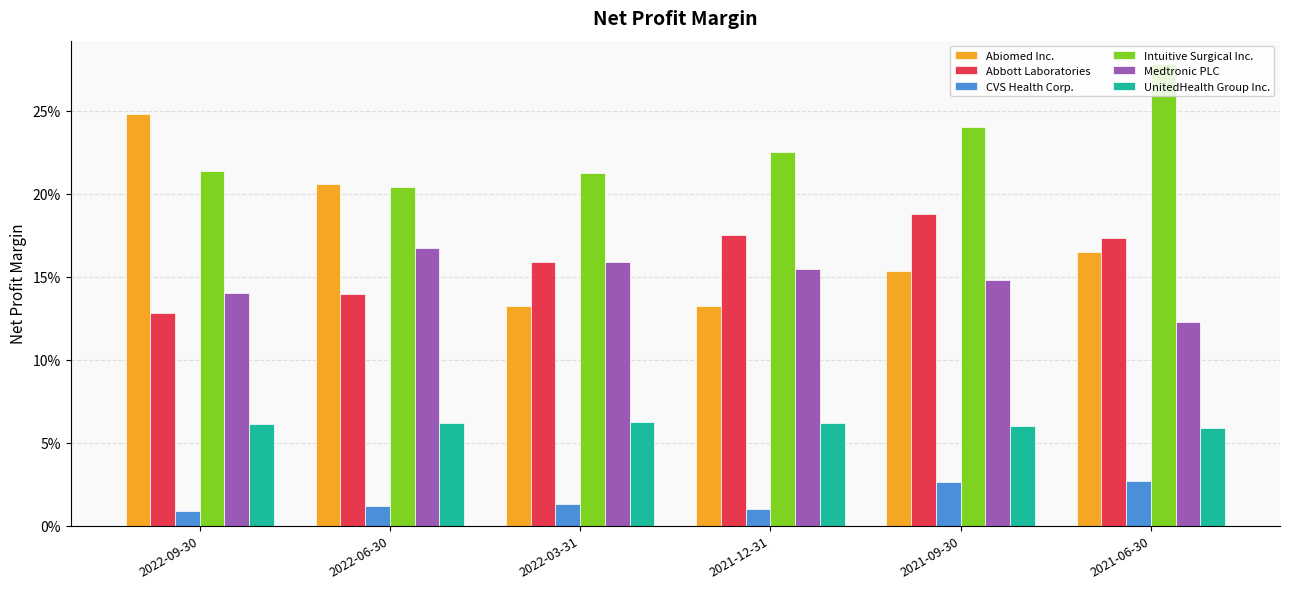

The value of UnitedHealth Group Inc. at 2021-06-30 is 0.0. True or false?

False